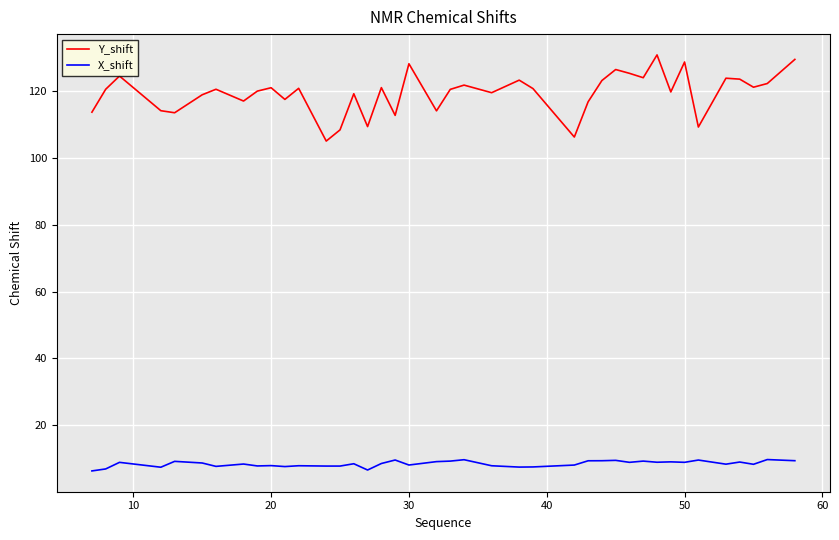

True or false: X_shift and Y_shift cross at least once.

False